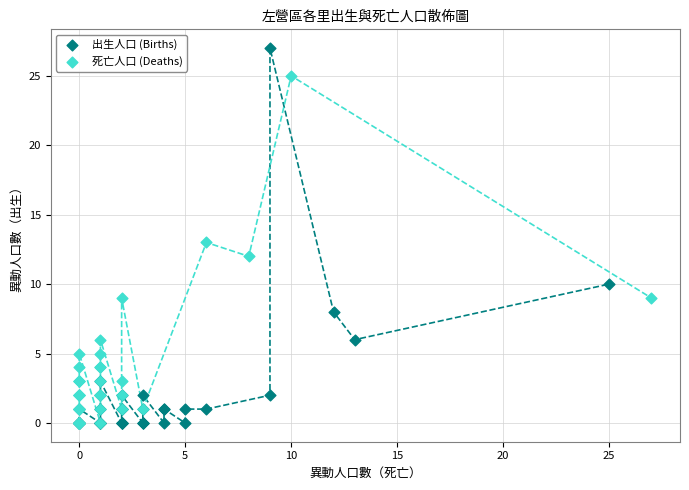

Which series reaches the maximum Y coordinate?

出生人口 (Births)